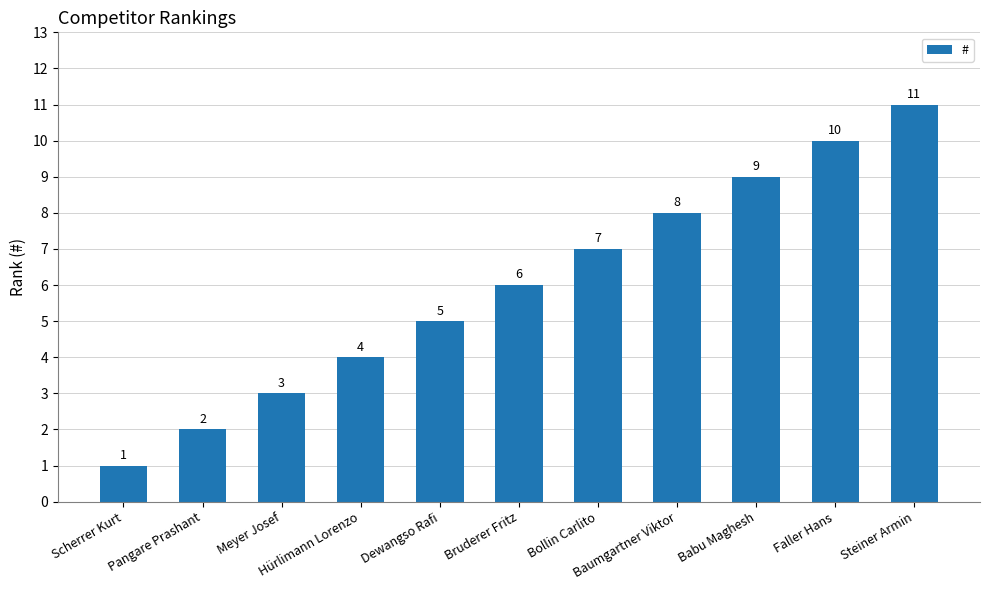

How many values are between 3 and 9?

7